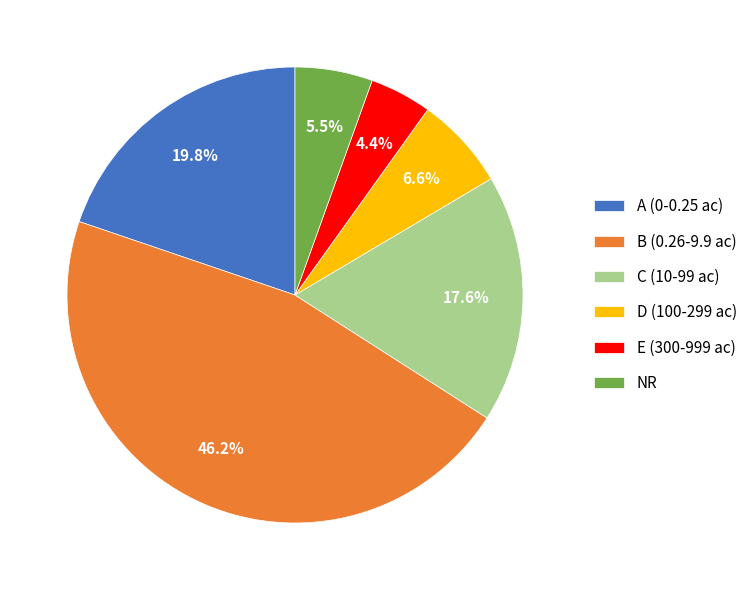

Is there any slice that represents more than half of the pie?

No